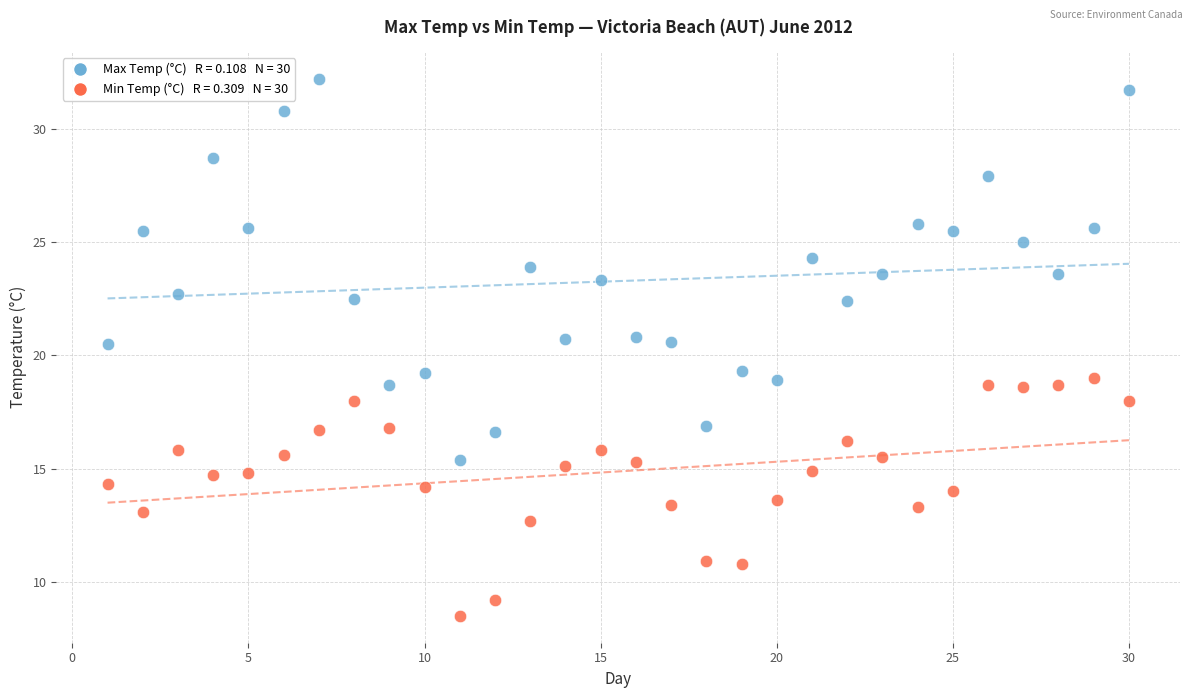

Across all data points, what is the range of X values (max minus min)?

29.0